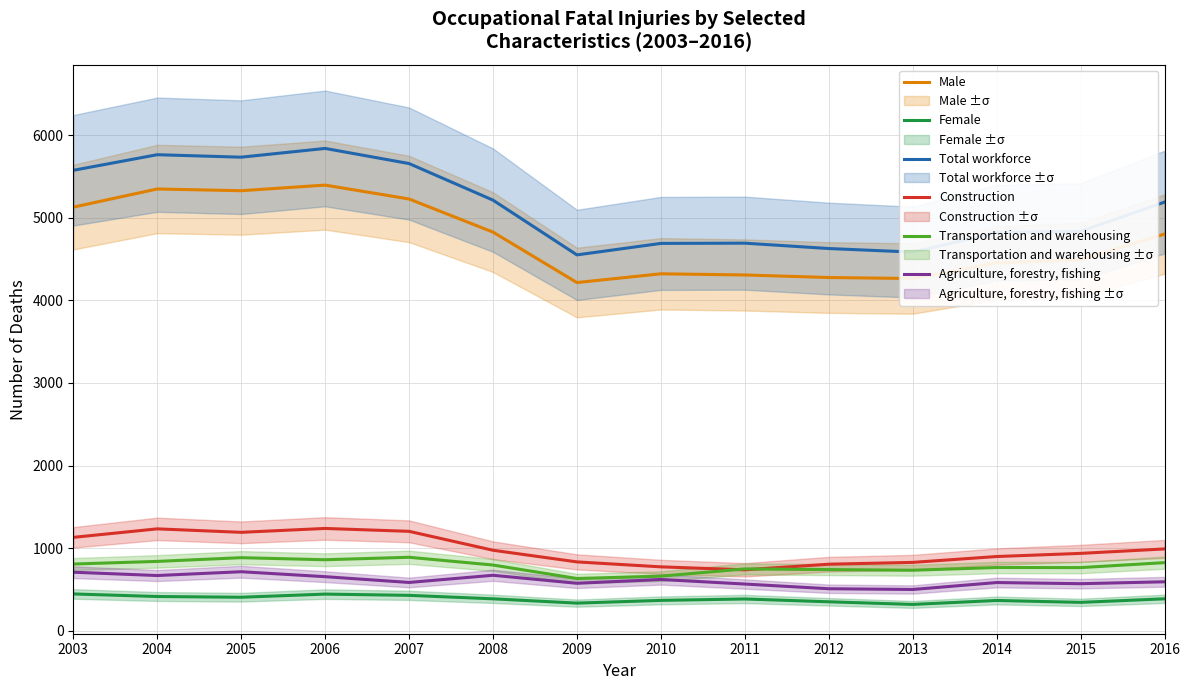

Which series changed the most between 2009 and 2012?

Transportation and warehousing